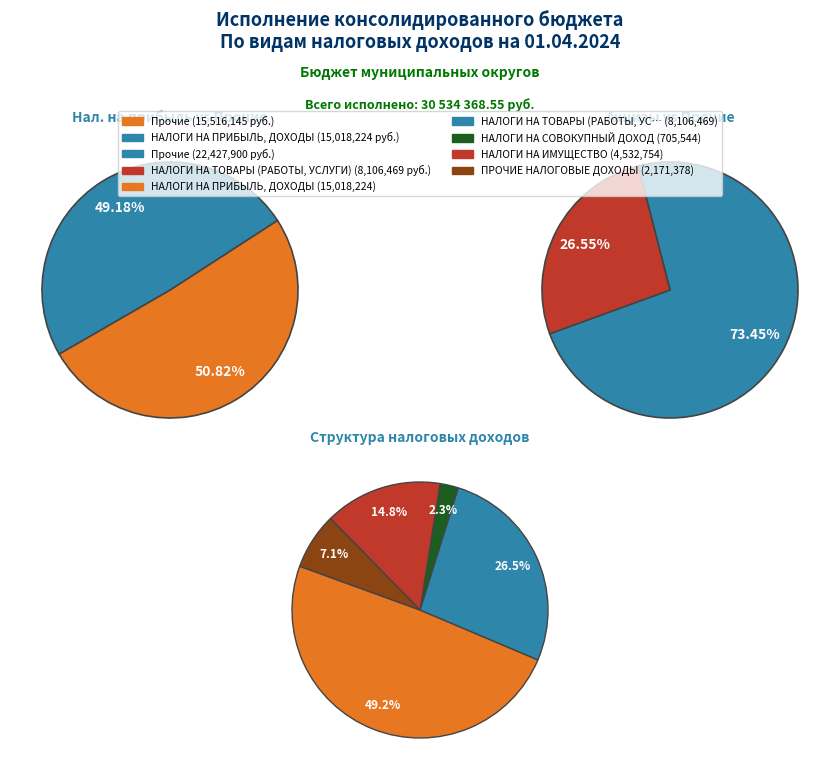

How many segments does this pie chart have?

5